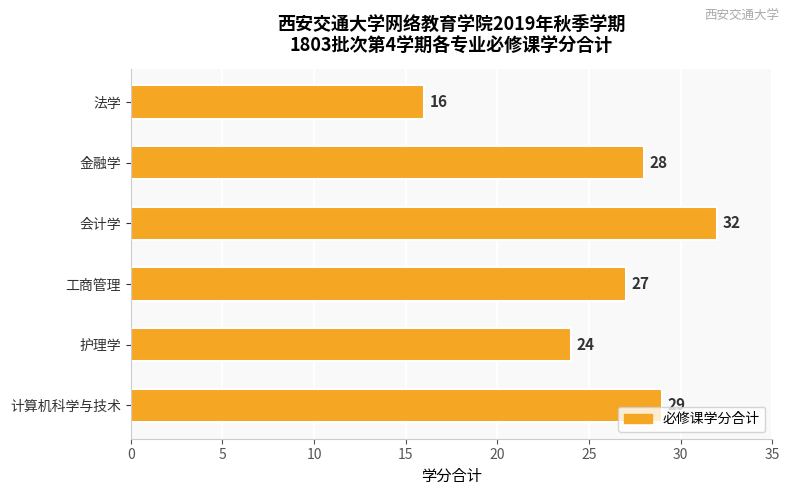

Approximately how many times larger is the value at 法学 compared to 会计学?

0.5